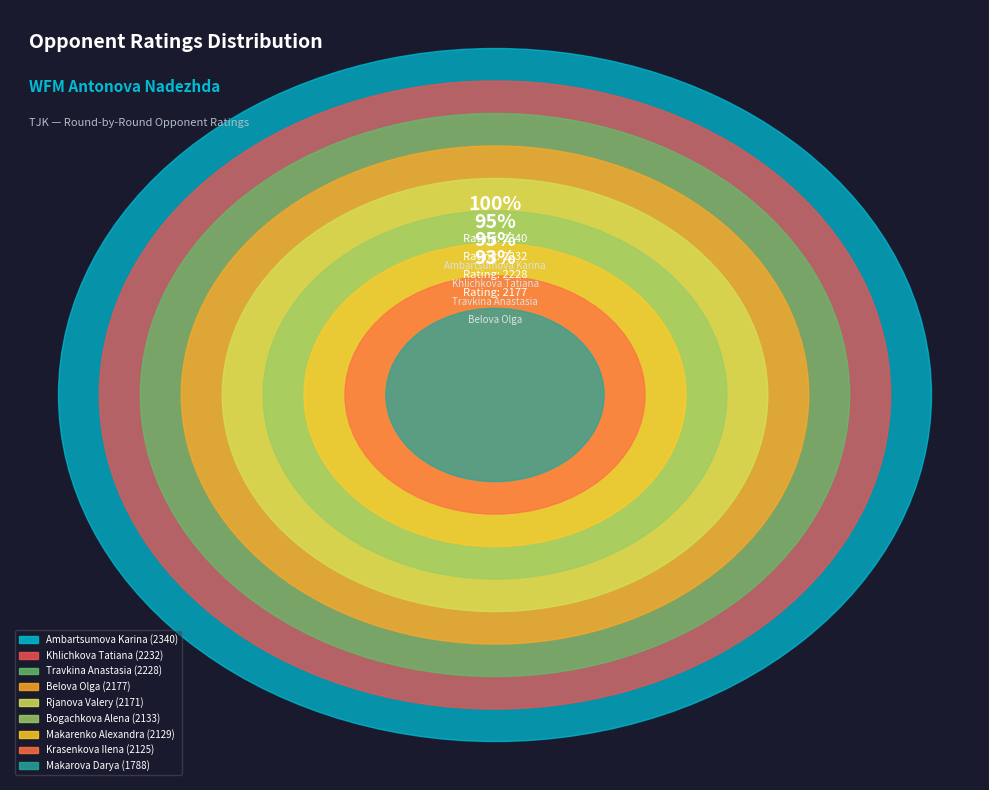

True or false: Khlichkova Tatiana accounts for 12% of the total.

True